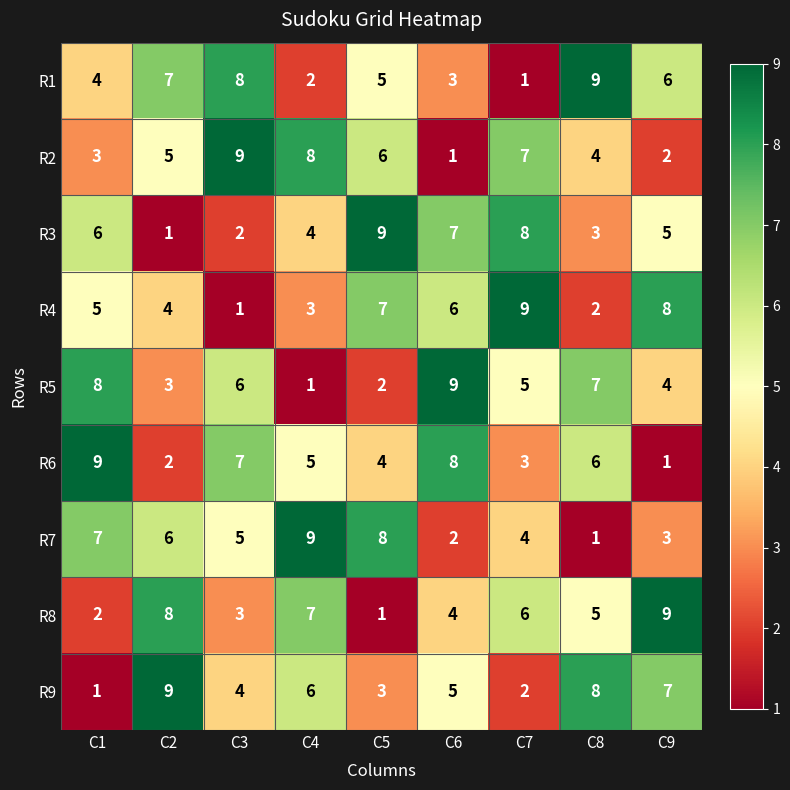

How many data points does each series have?

9